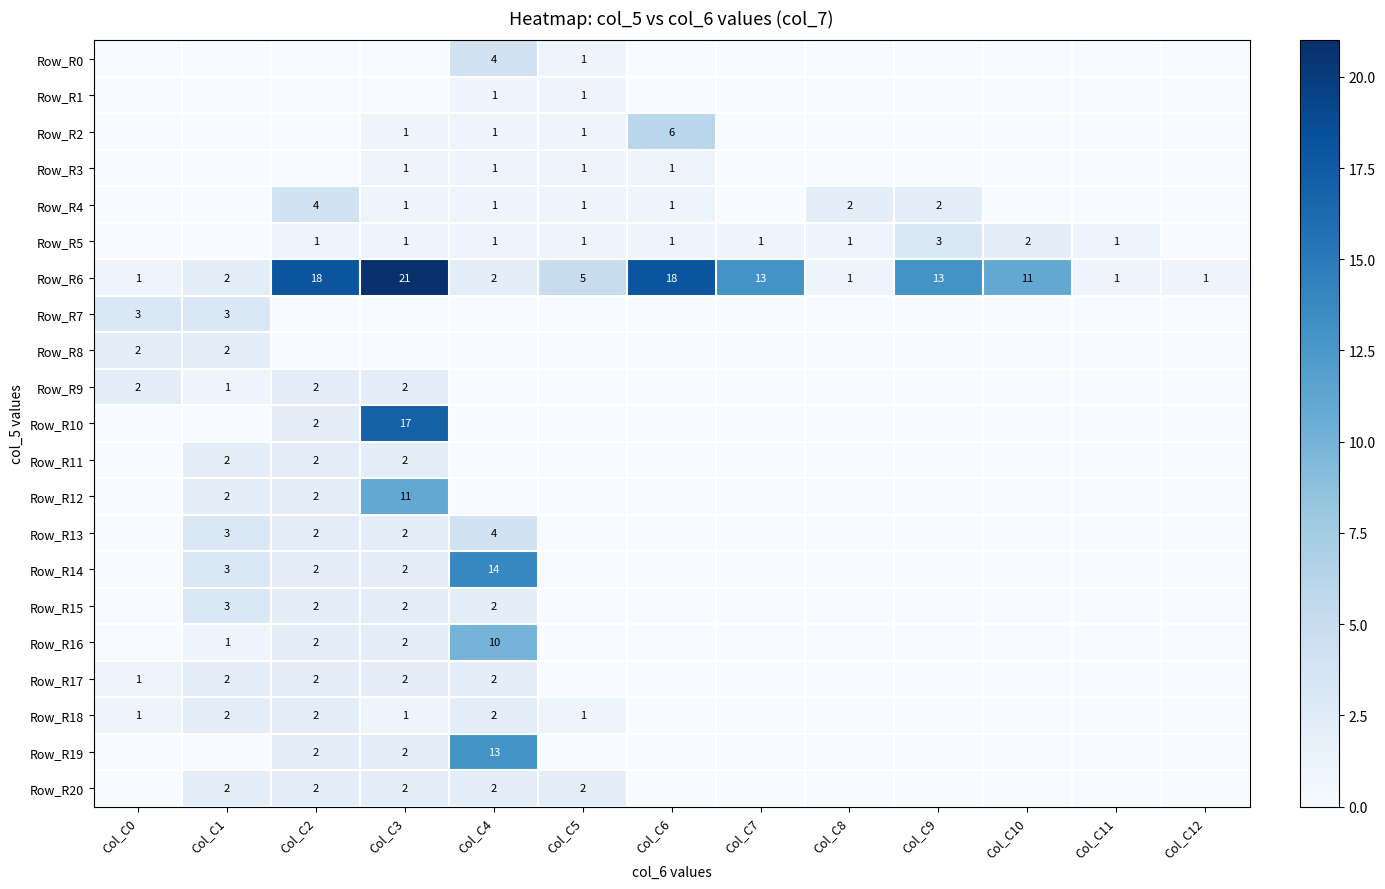

True or false: Row_R18 has a value of 2 at Col_C1.

True